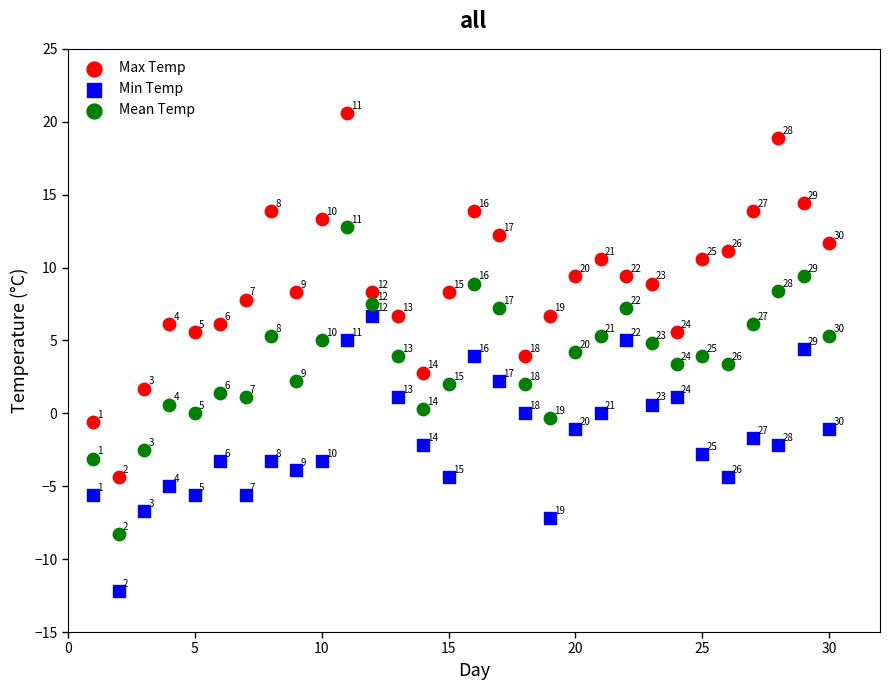

In the Mean Temp series, what Y value is closest to 2?

2.0